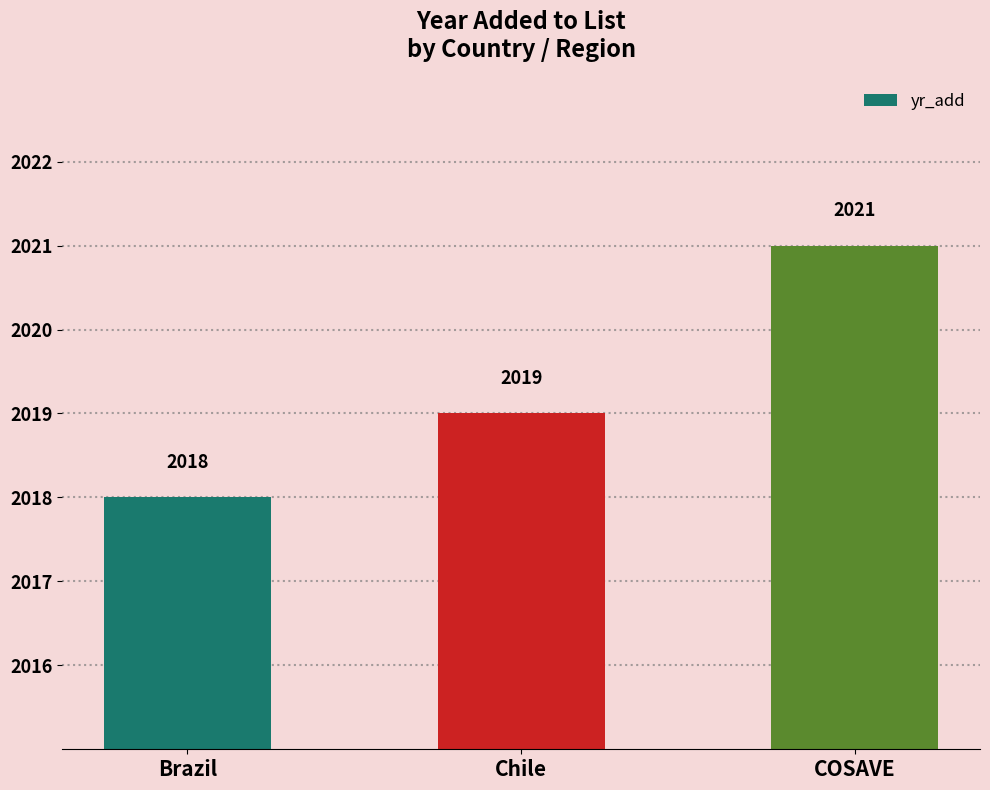

Is it true that the value at COSAVE is 2789?

False